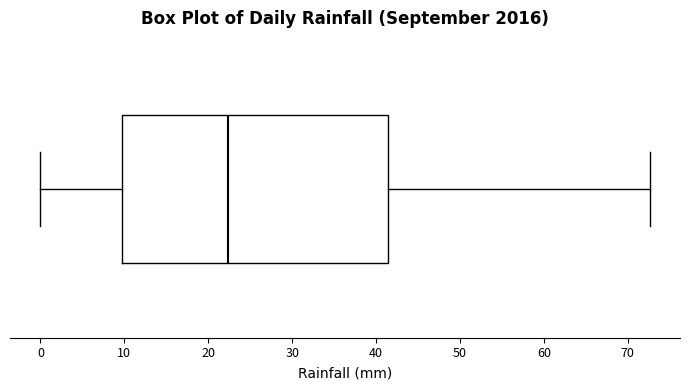

Read this box plot against the x-axis: the position of the median line, the range covered by the box, and the ends of both whiskers. The values are not printed on the chart, so give them approximately, as read against the axis.

median 22, box 10 to 41, whiskers 0 to 73